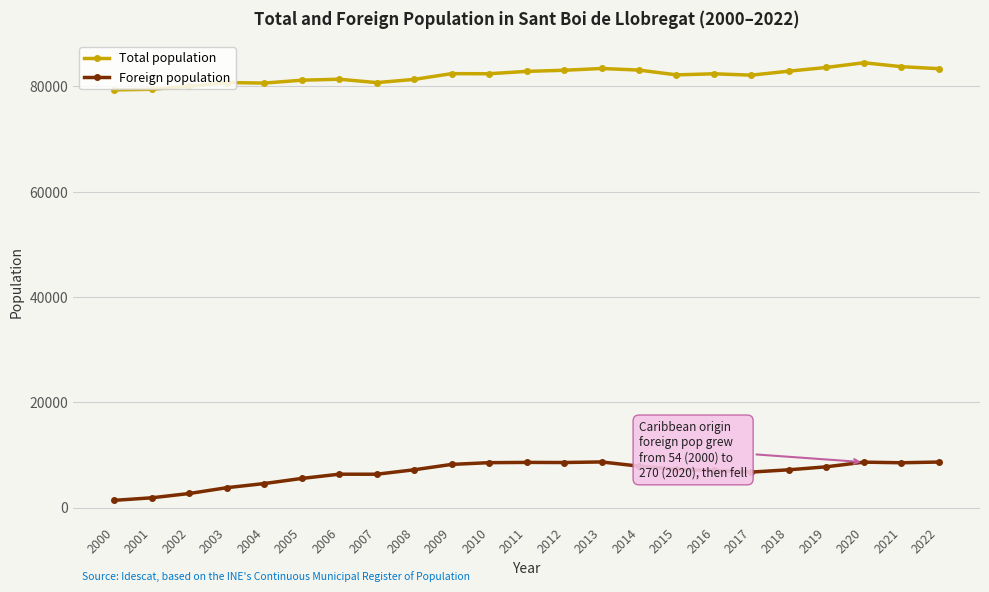

How many lines are shown in the chart?

2